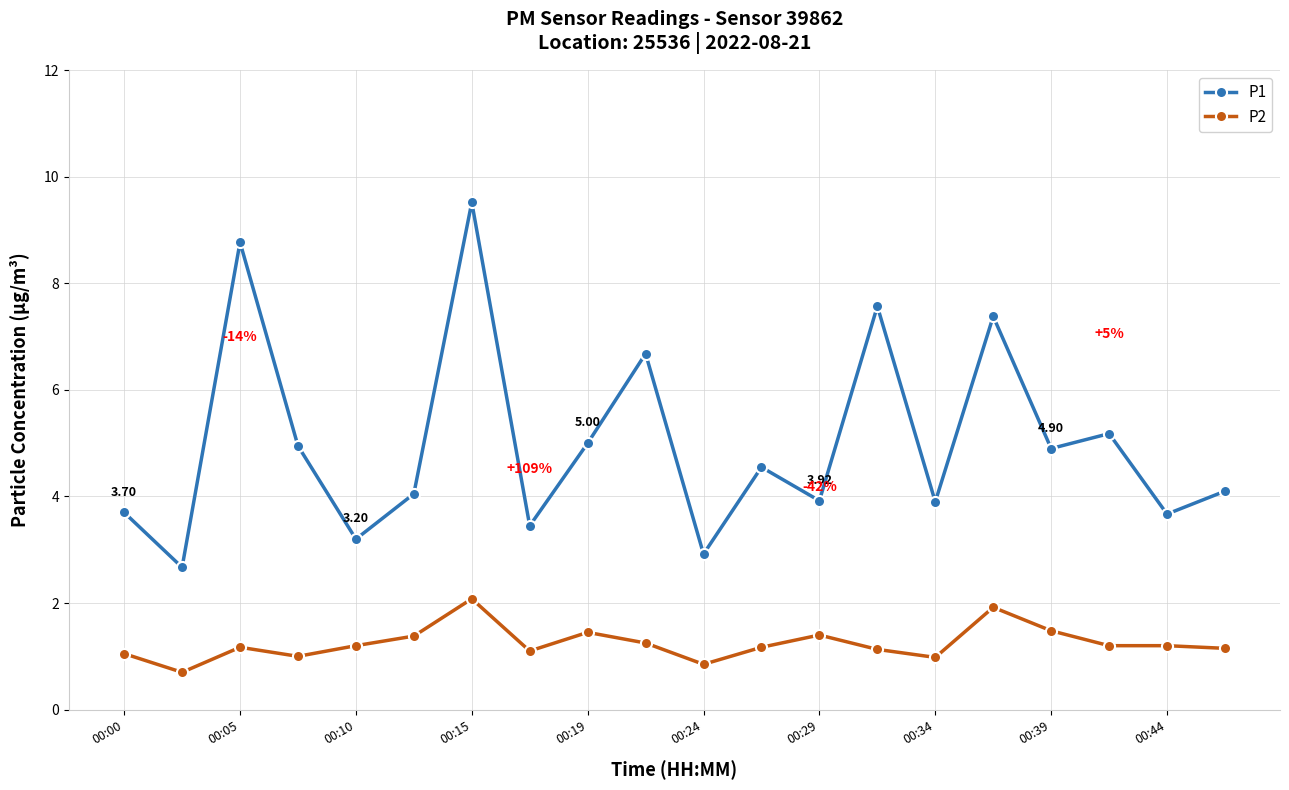

Count the number of data series in this chart.

2